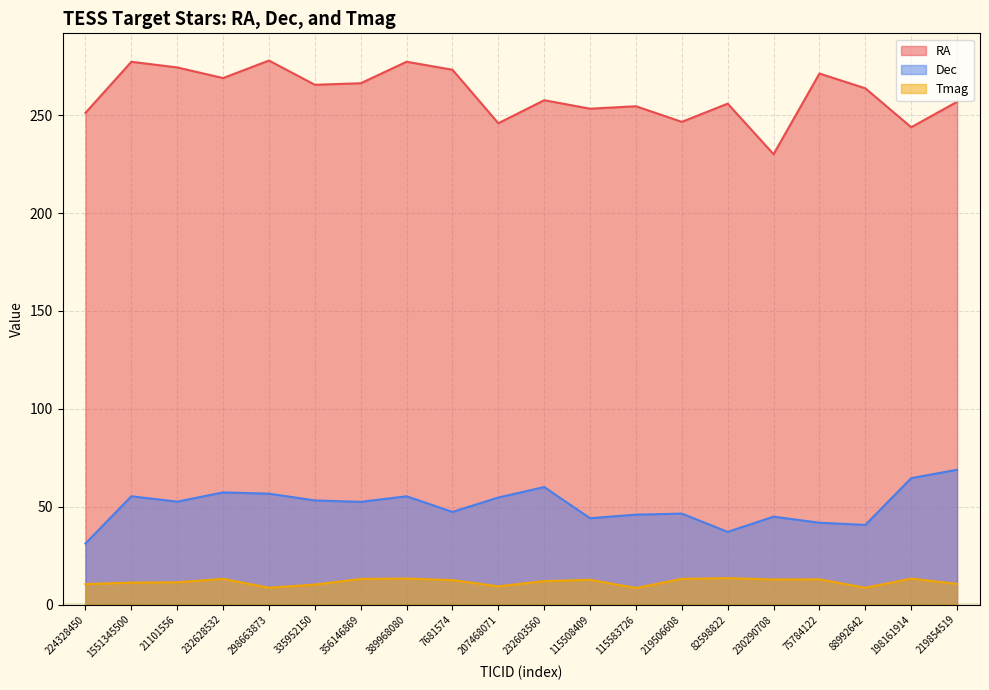

Which series has the largest range (max minus min)?

RA